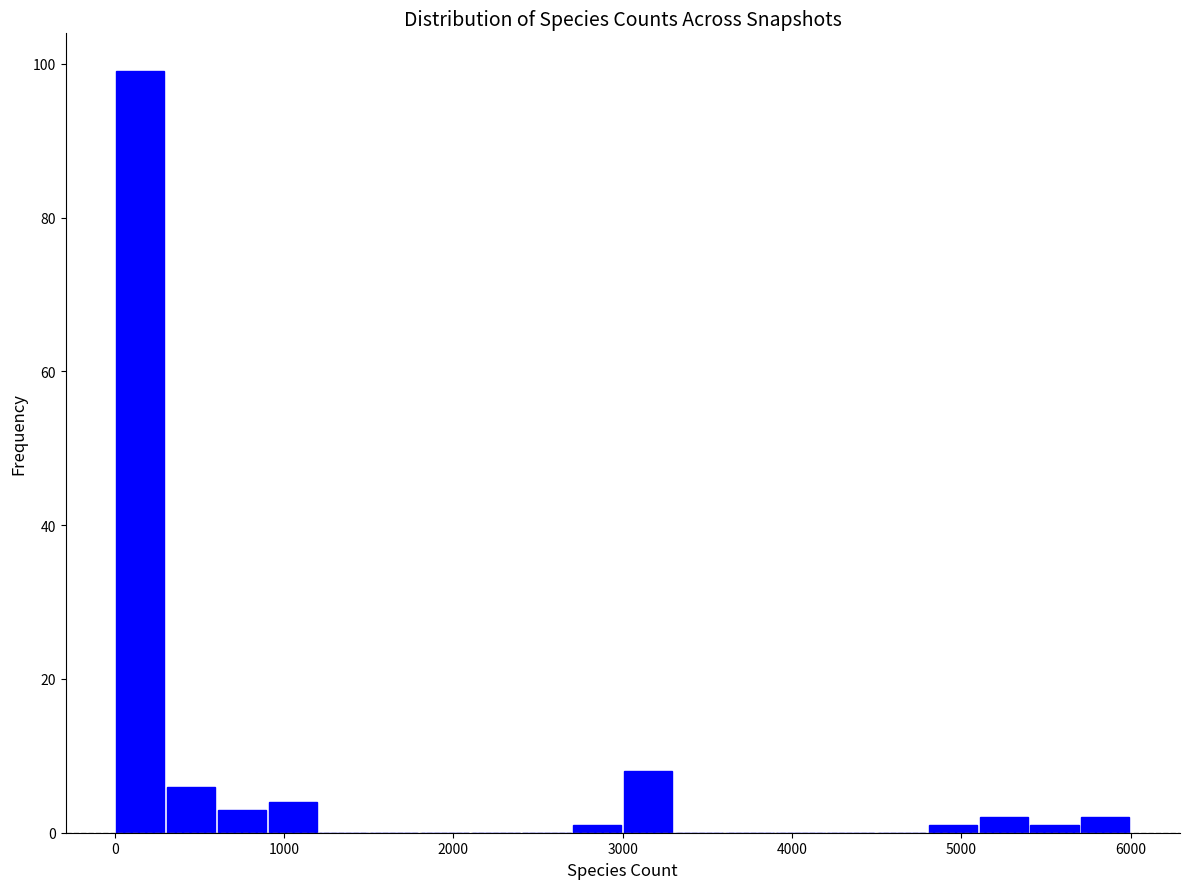

Around what value on the x-axis is the tallest bar? Give the approximate position of its centre, as read against the axis.

200